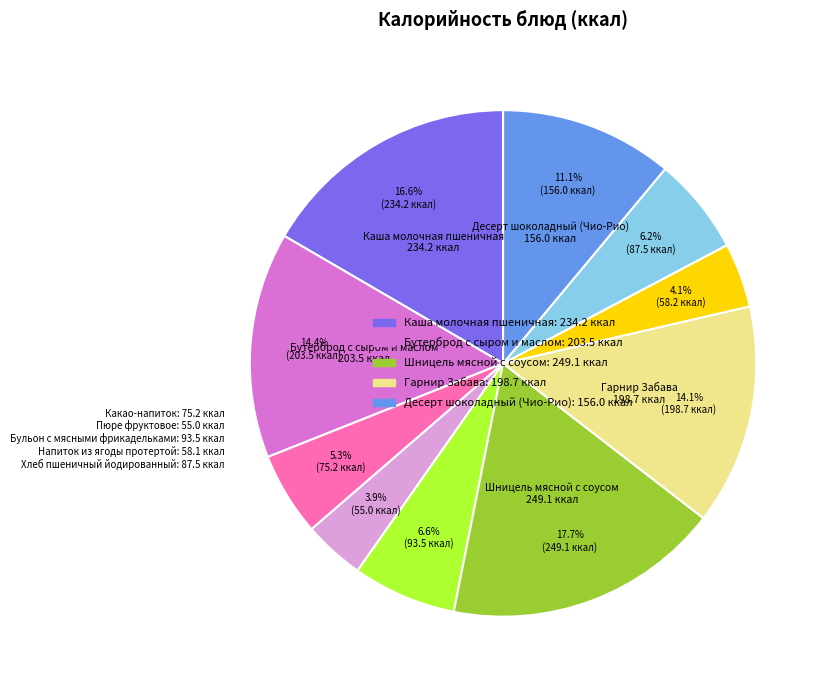

Is there any slice that represents more than half of the pie?

No